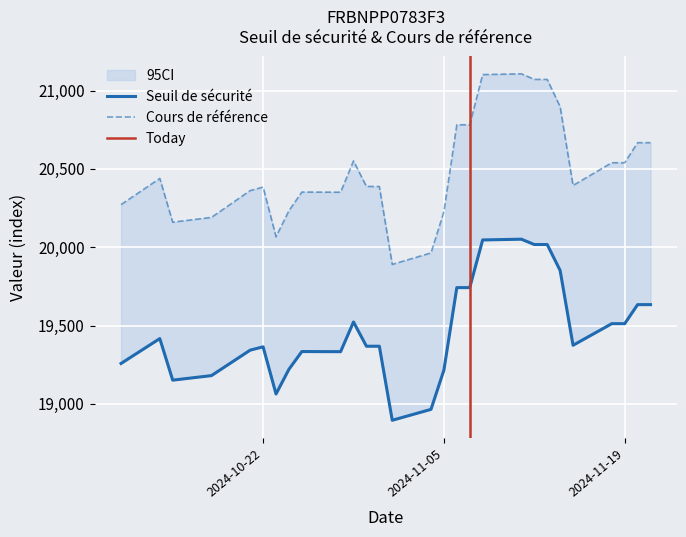

What is the spread (max minus min) of values at 2024-11-13?

1053.5